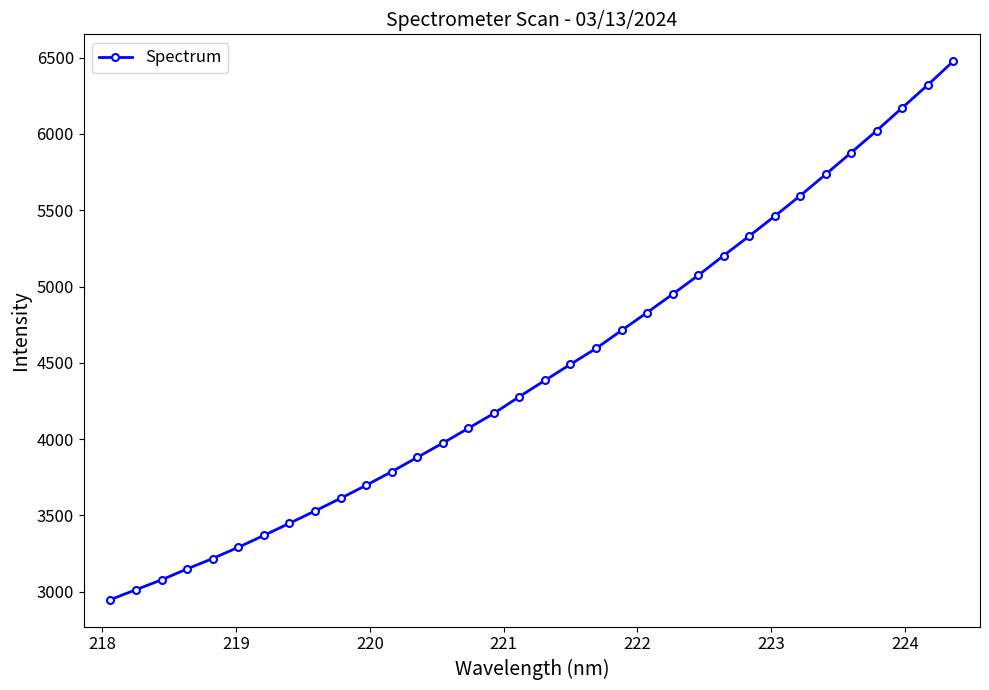

What is the maximum value shown in the chart?

6476.4